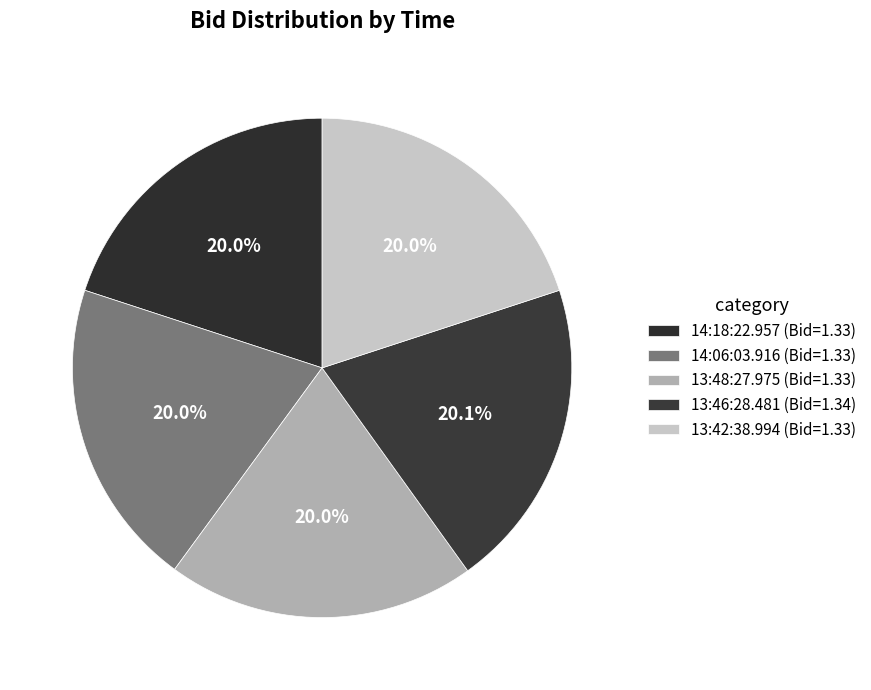

Count the number of slices in the pie.

5